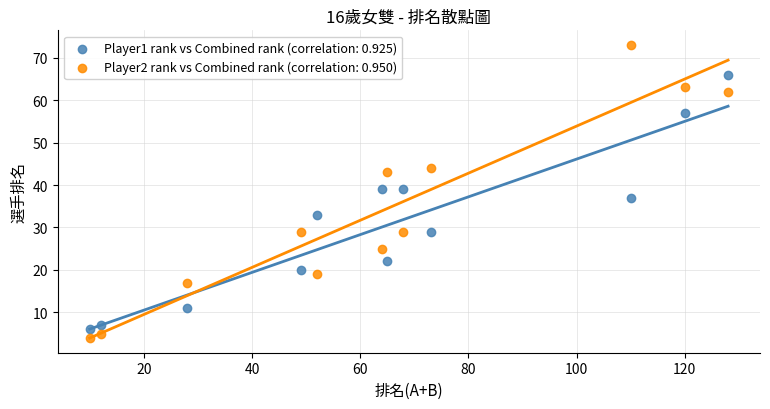

Which series has the widest spread of Y values?

Player2 rank vs Combined rank (correlation: 0.950)